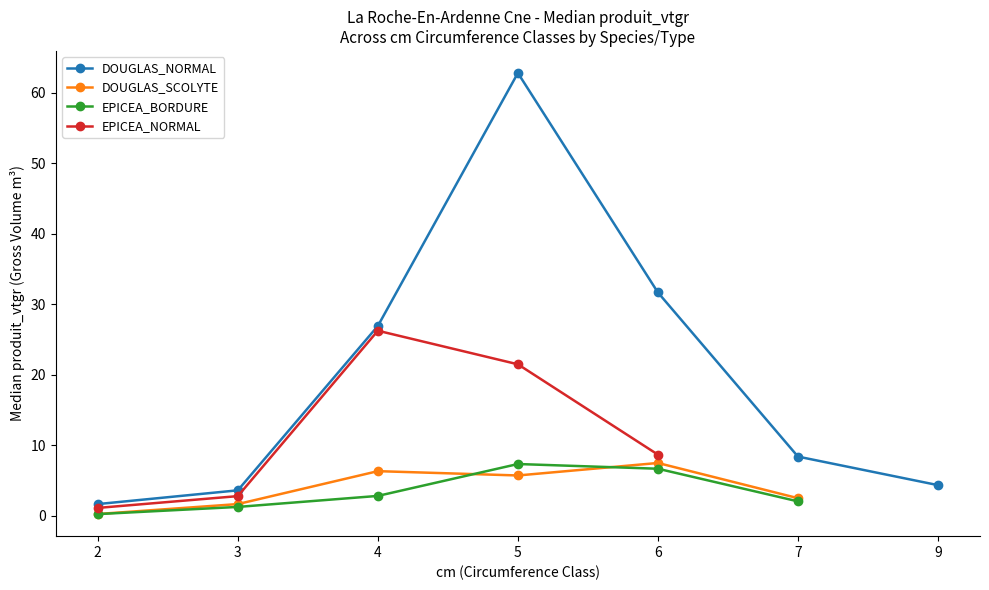

The DOUGLAS_SCOLYTE series shows 1.6 at 3. True or false?

True